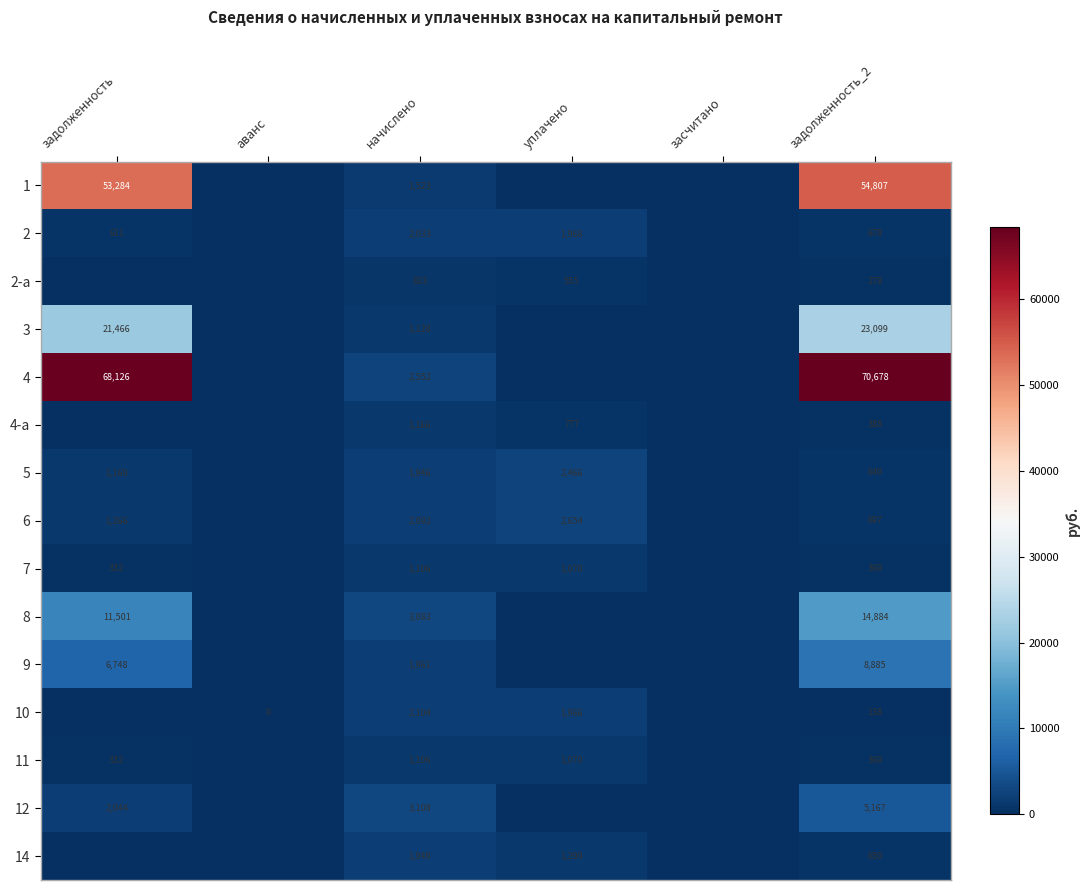

What is the difference between the highest and lowest values at задолженность_2?

70540